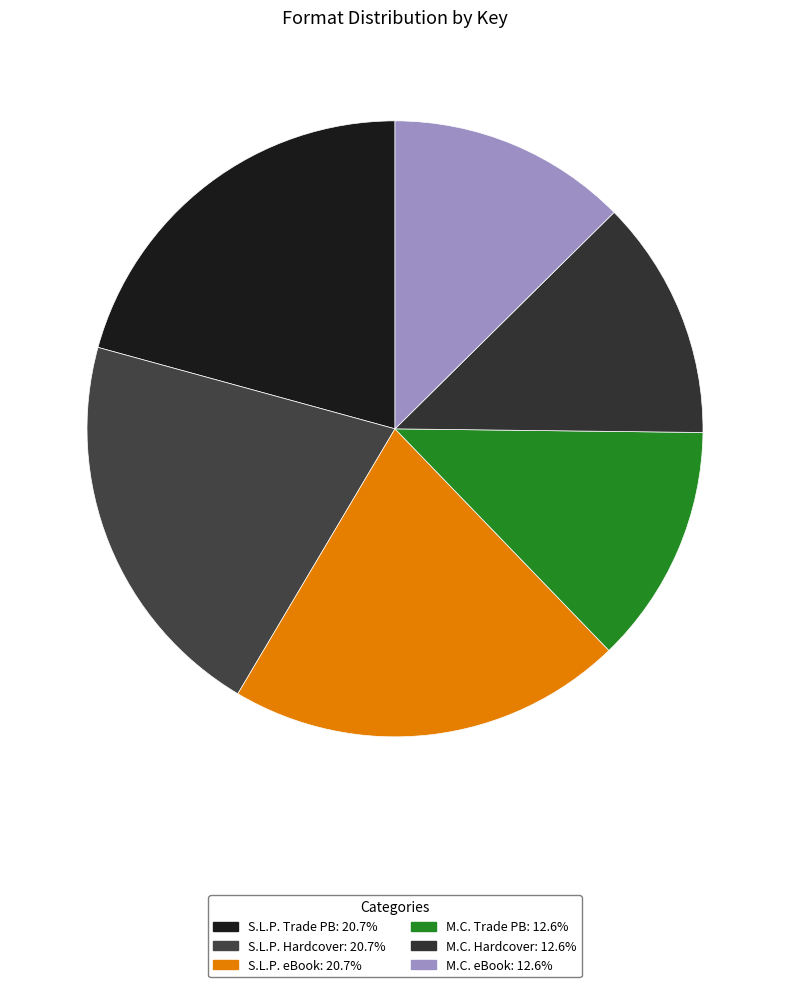

Rank the categories by value from lowest to highest.

Michael Collins (Trade Paperback), Michael Collins (Hardcover), Michael Collins (eBook), Susan La Flesche Picotte (Trade Paperback), Susan La Flesche Picotte (Hardcover), Susan La Flesche Picotte (eBook)